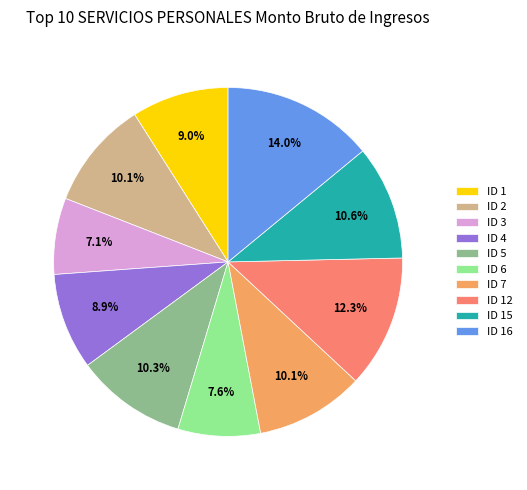

To the nearest percent, what is the average slice percentage?

10%